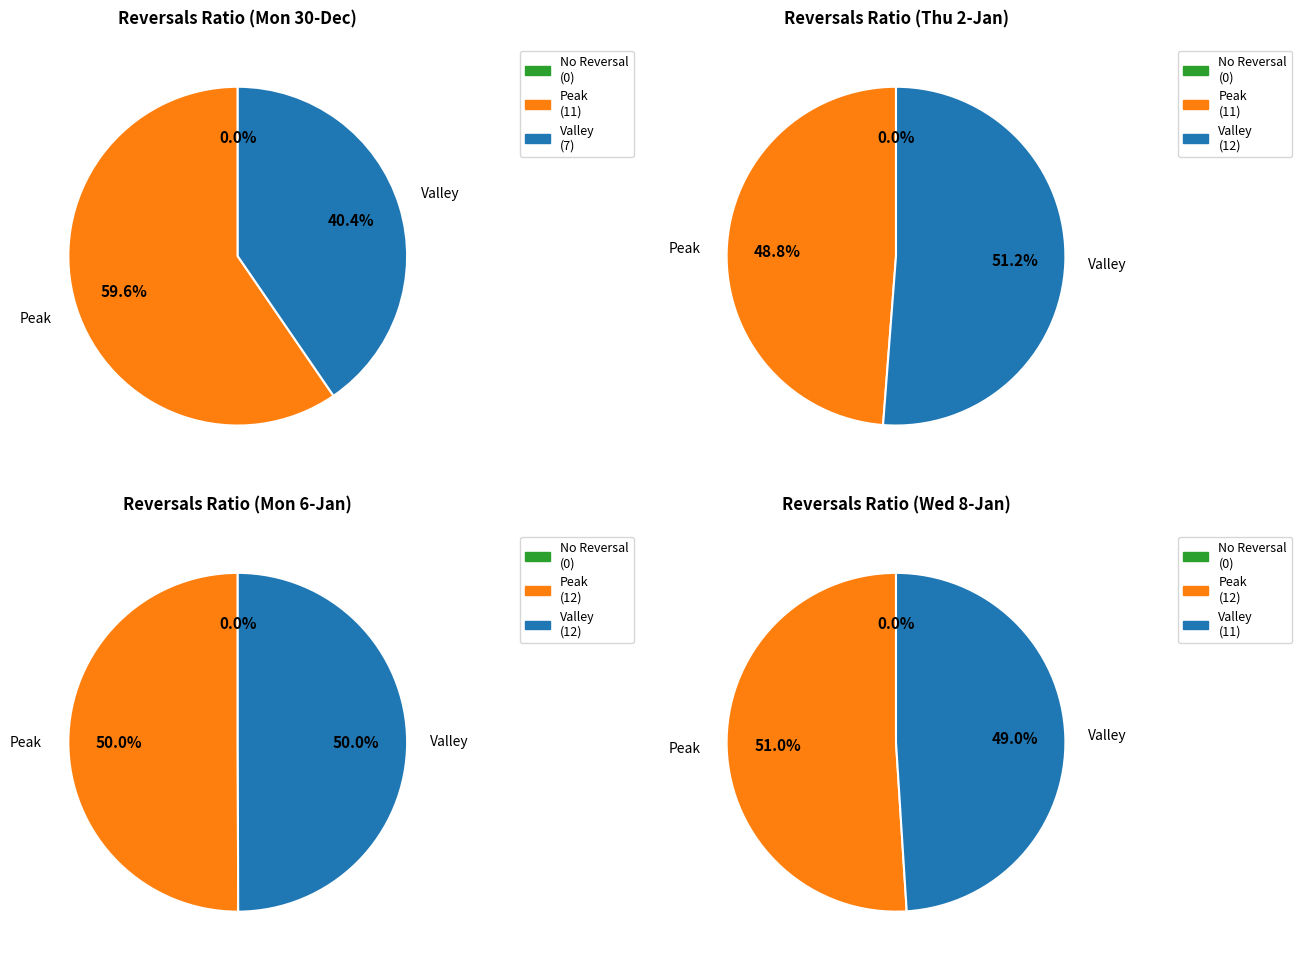

Is it true that Period 4 is 36% of the pie?

False